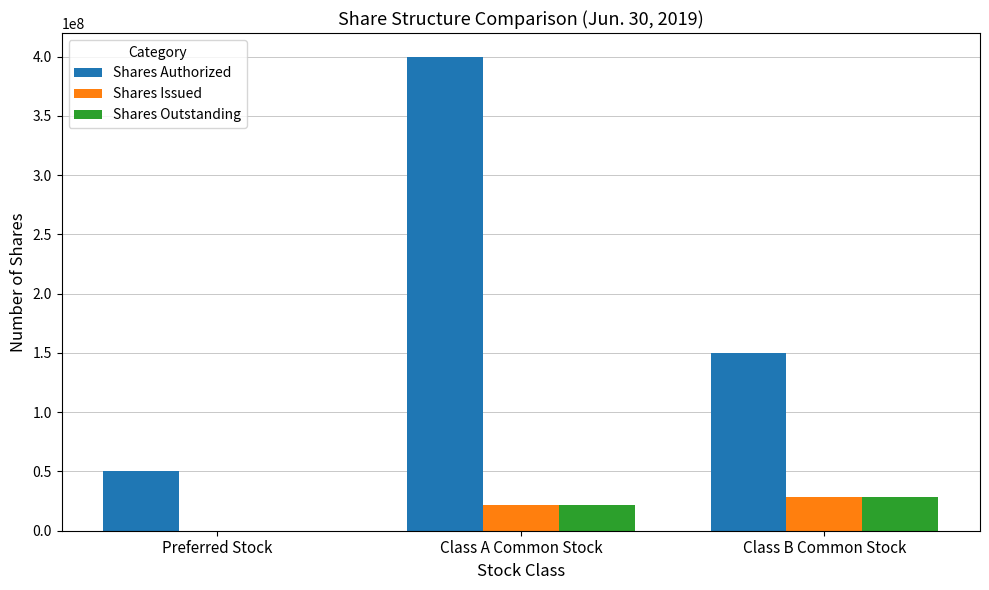

Which series has the widest spread of values?

Shares Authorized